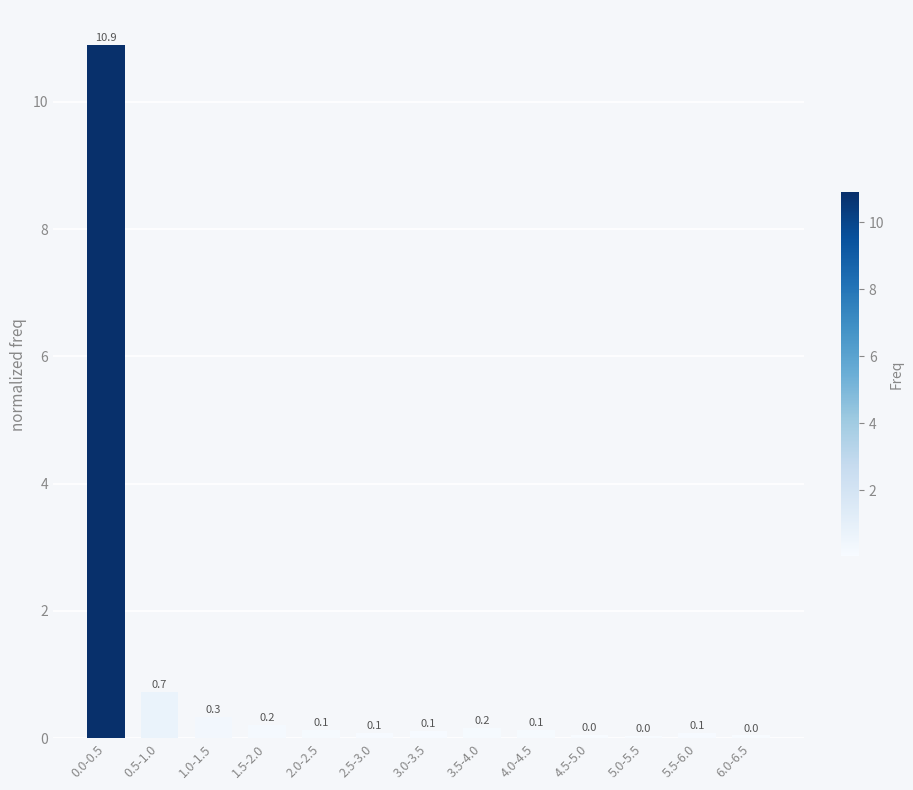

What is the approximate value at 0.0-0.5?

10.9